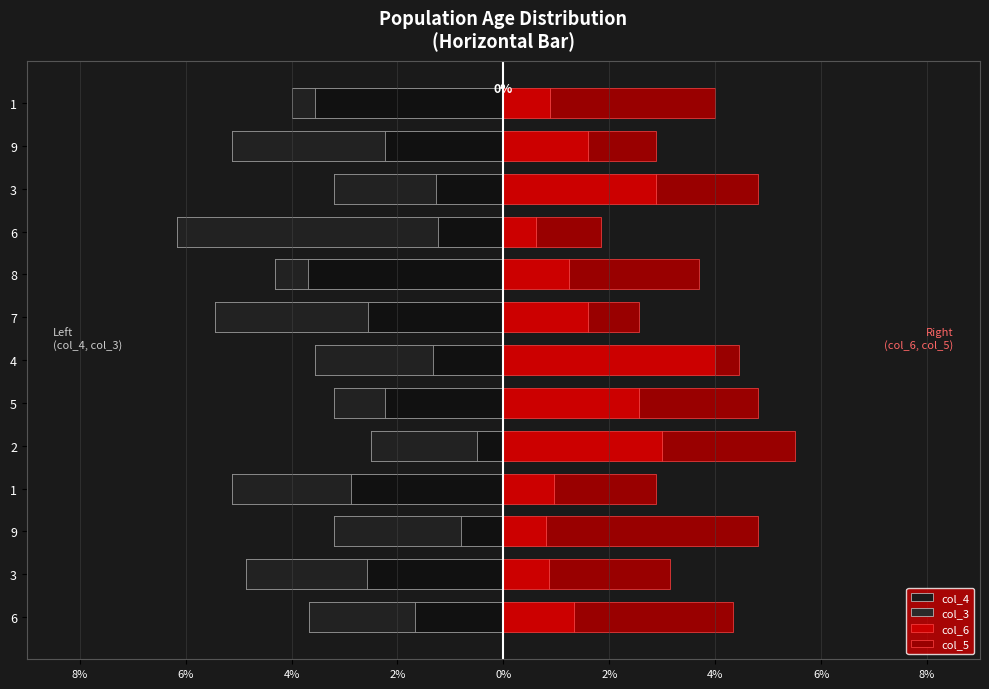

What is the sum of all col_4 values?

-26.6